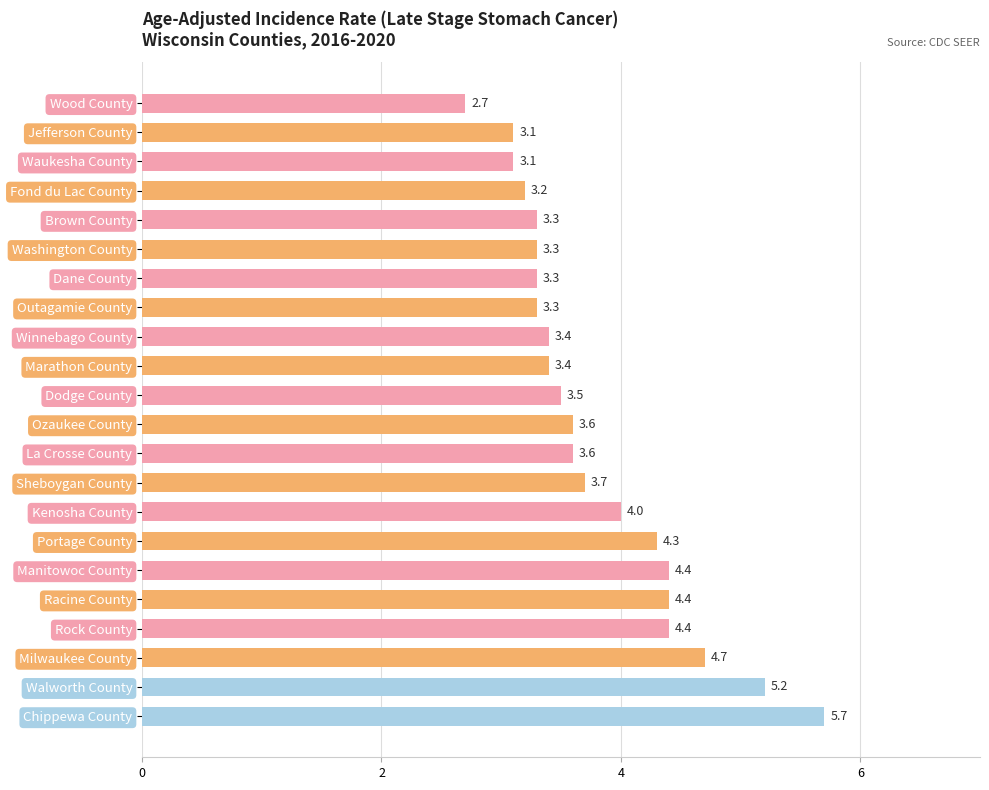

The value at Portage County is 4.3. True or false?

True